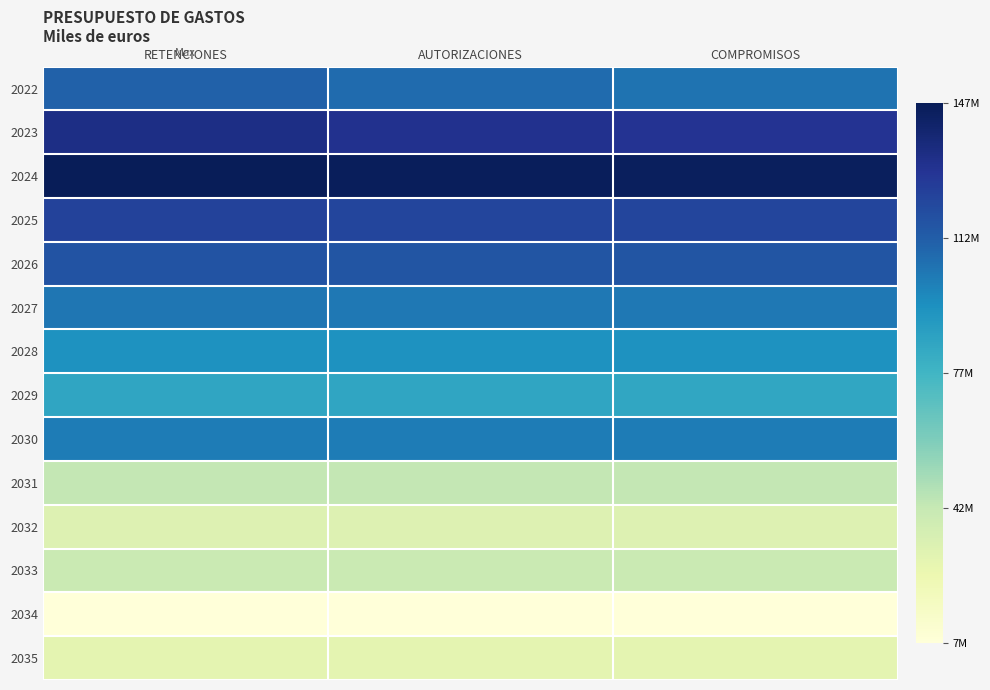

What is the greatest value displayed?

146889137